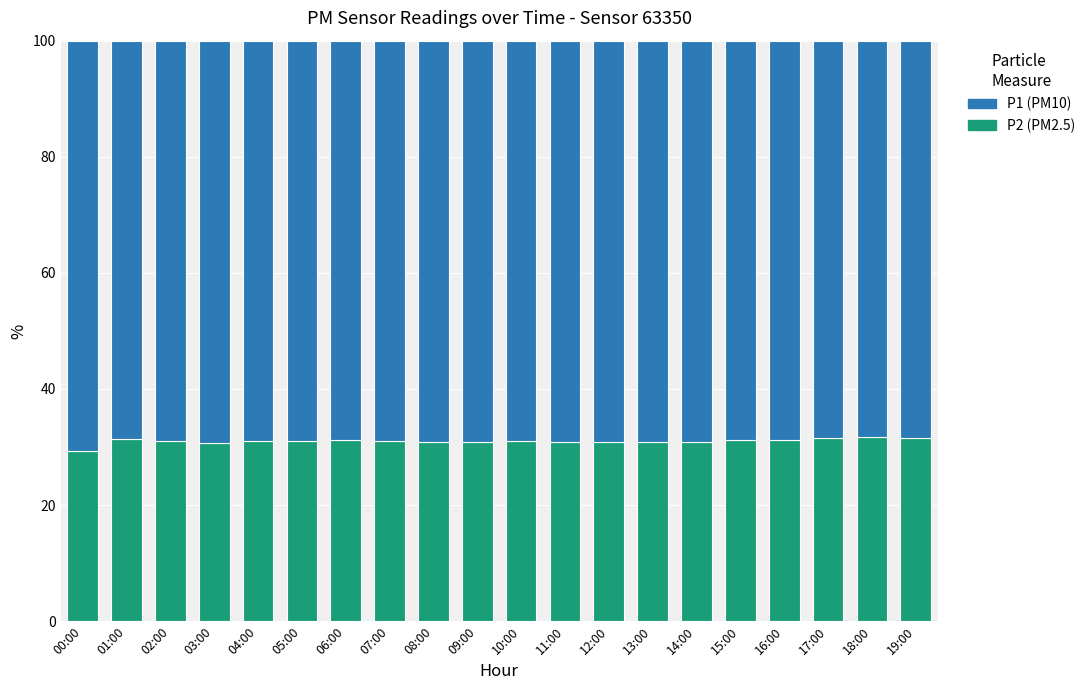

Count the number of data series in this chart.

2